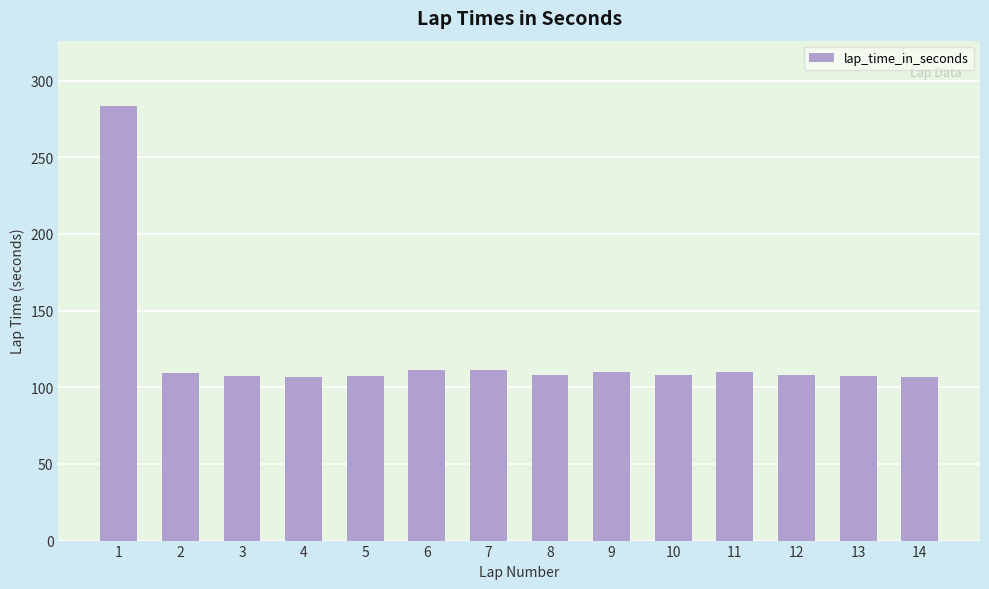

At which label does the data first exceed 108?

1